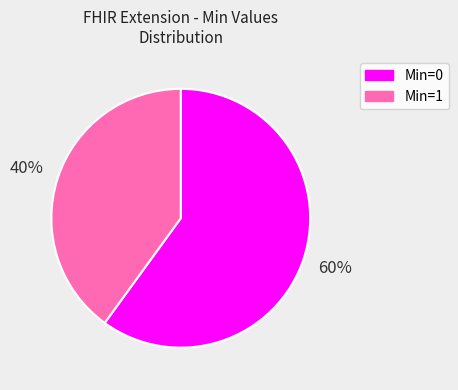

Is there a majority slice in this chart?

Yes